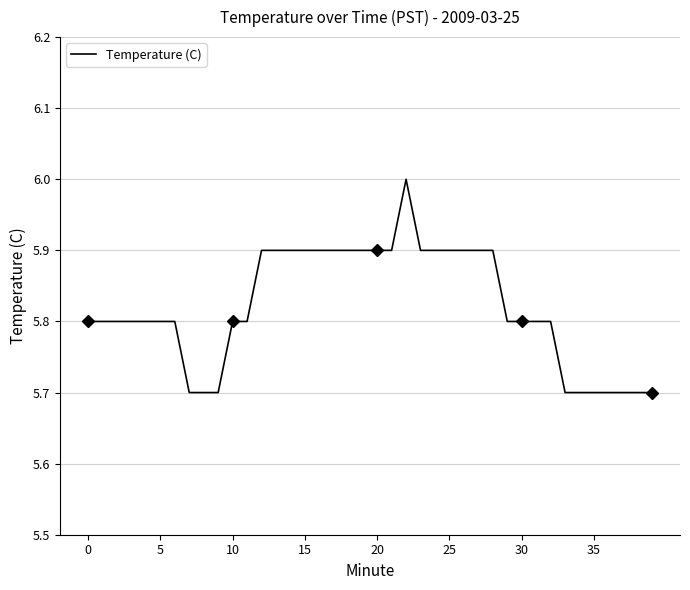

What is the change in value from 23 to 35?

-0.2